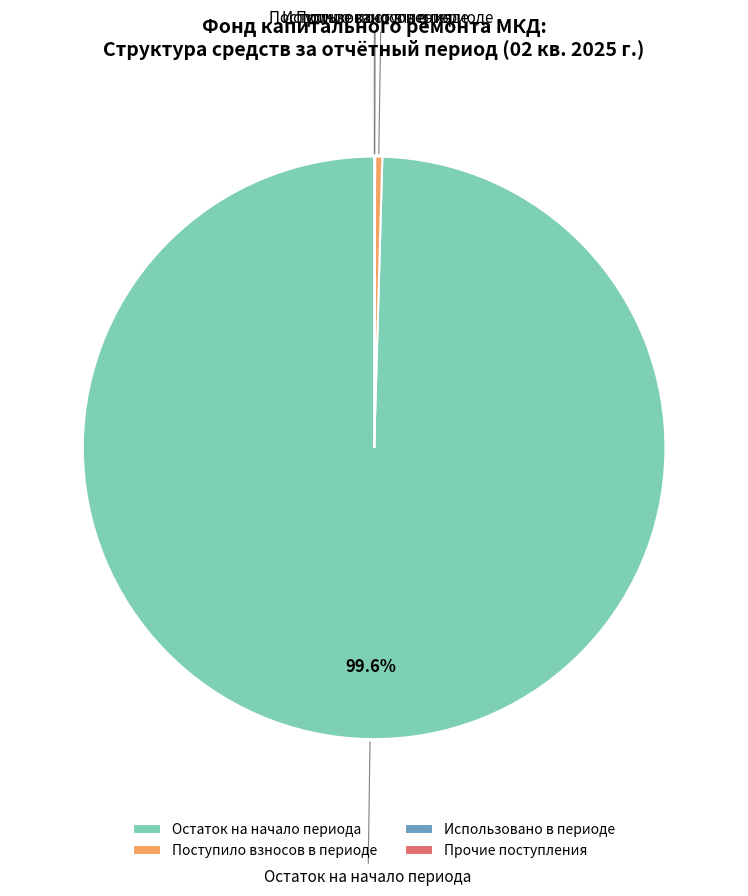

To the nearest percent, what is the average slice percentage?

25%